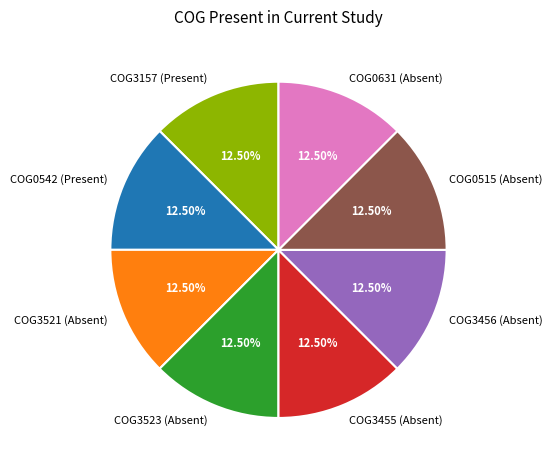

Approximately how many times larger is the value at COG0542 (Present) compared to COG3456 (Absent)?

1.0